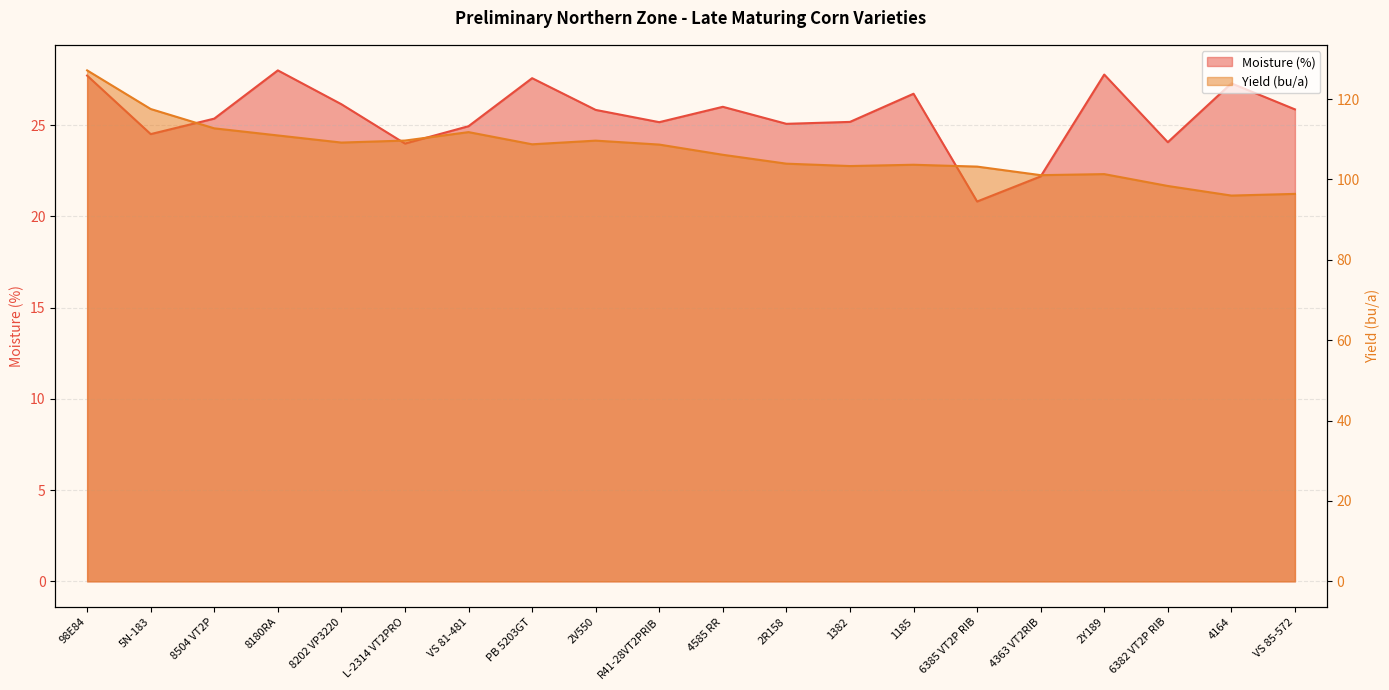

What is the greatest value displayed?

127.1